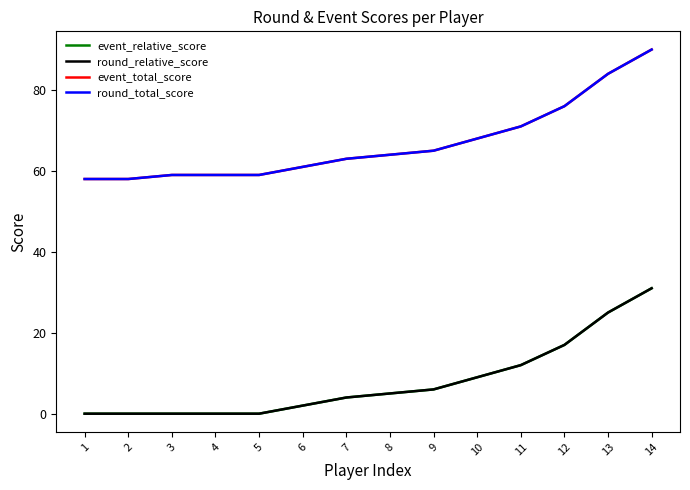

Does the chart have visible grid lines?

No